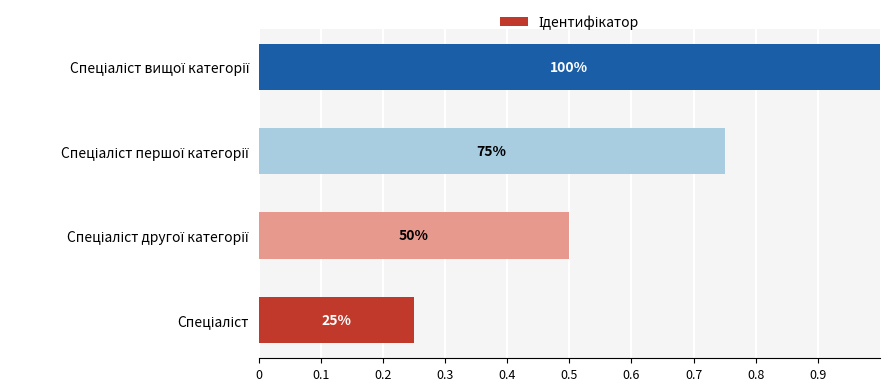

How many bars are there in total?

4